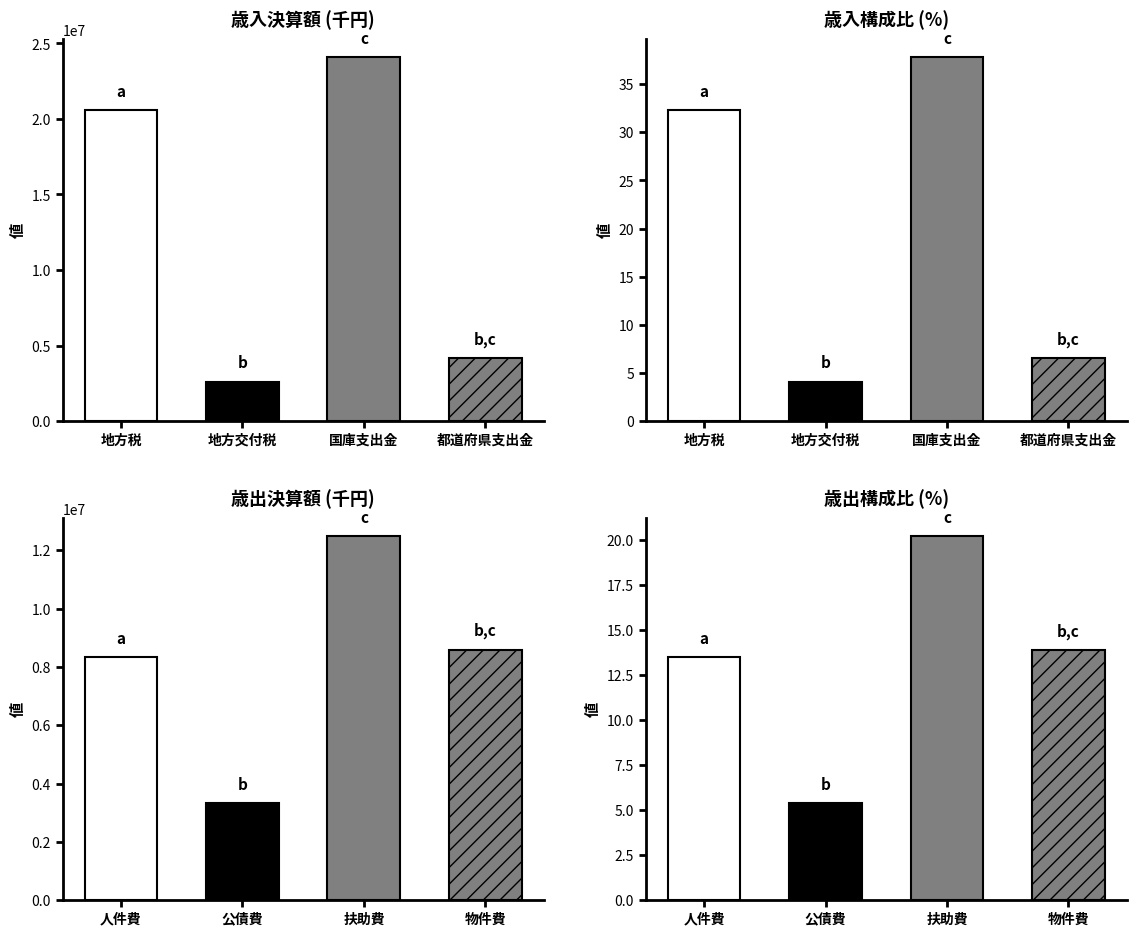

Does the chart contain stacked bars?

No